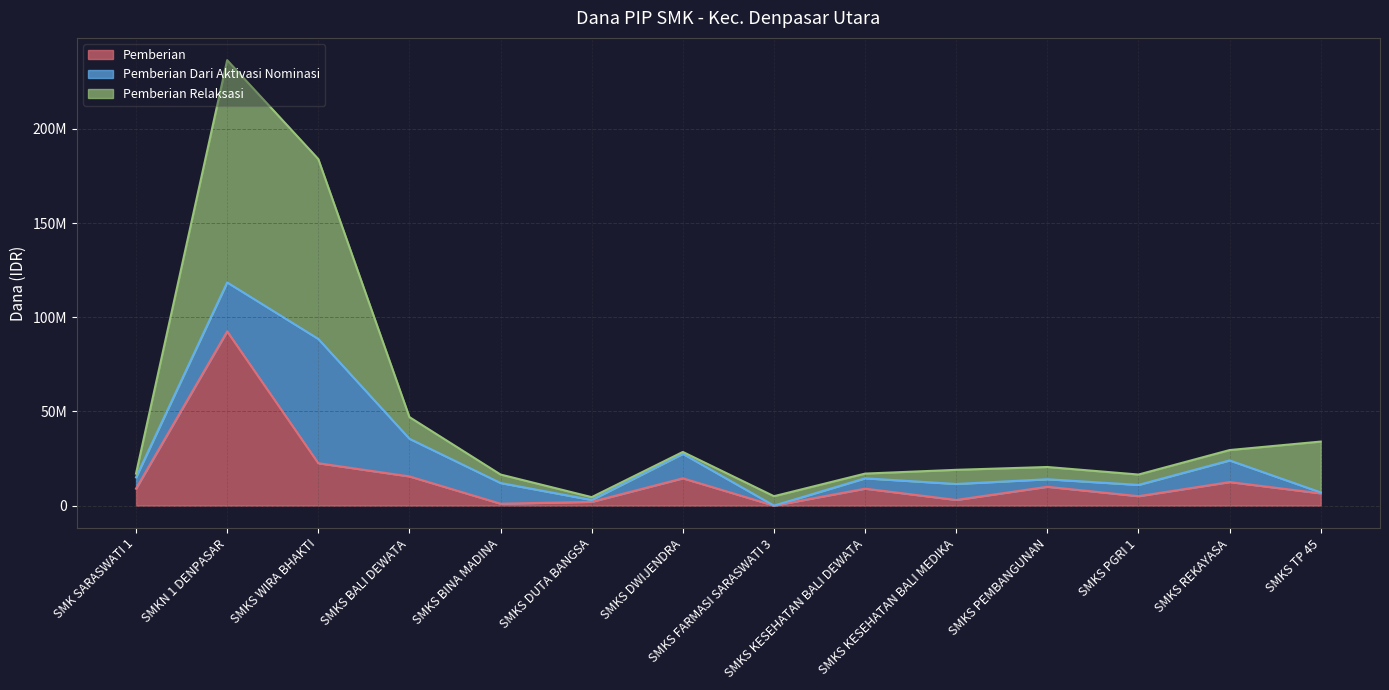

What is the average value of the Pemberian Relaksasi series?

48250000